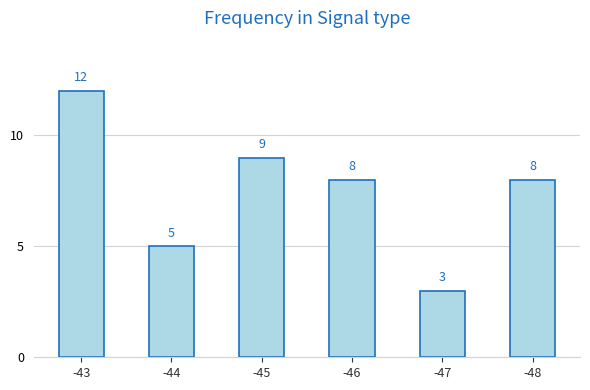

What is the minimum value shown in the chart?

3